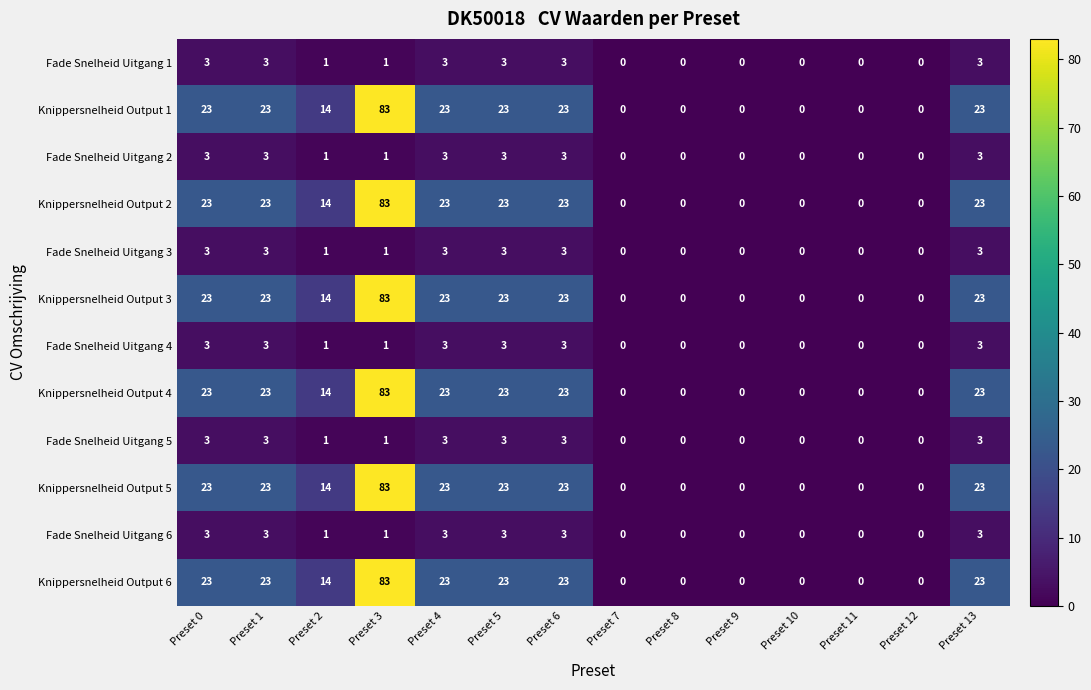

Where does the Fade Snelheid Uitgang 5 series first go above 1?

Preset 0